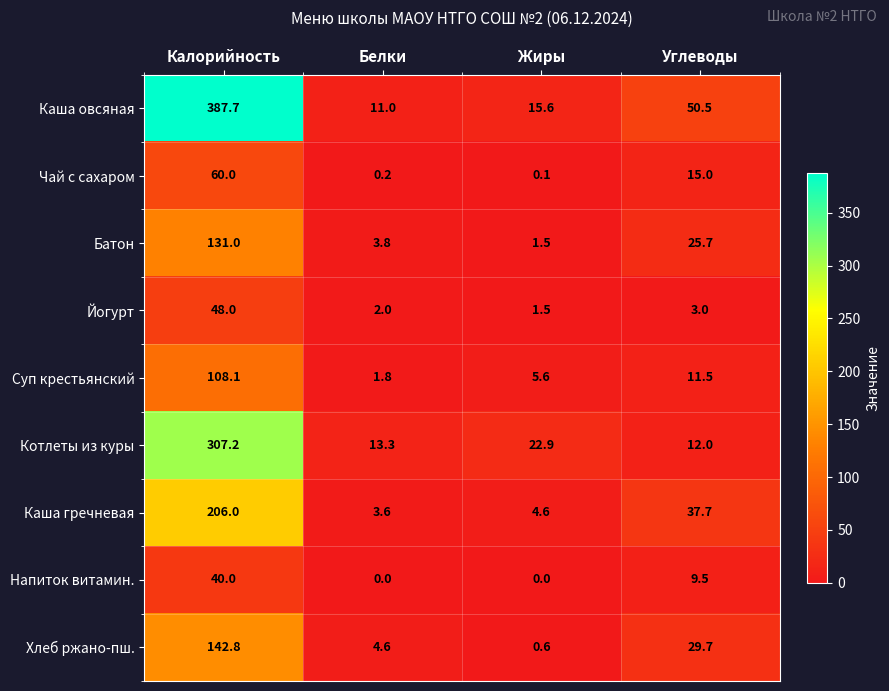

At which category is the sum across all series the highest?

Калорийность